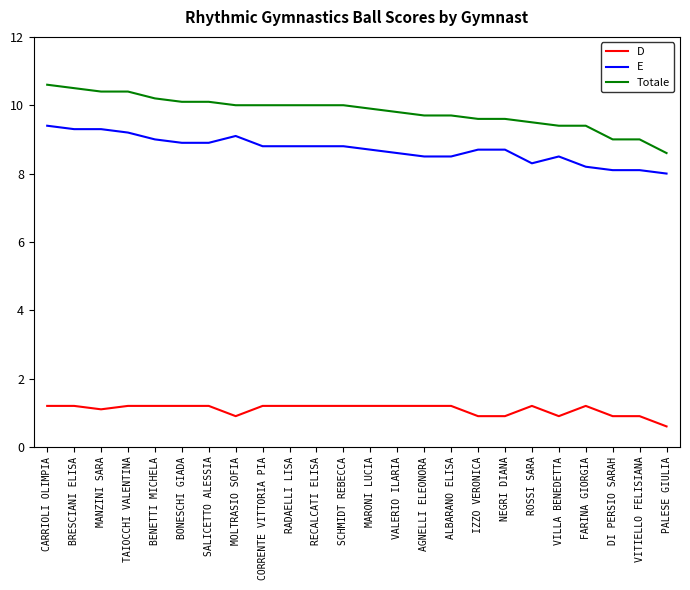

Reading left to right, what are all the values shown in this chart?

D: CARRIOLI OLIMPIA=1.2	BRESCIANI ELISA=1.2	MANZINI SARA=1.1	TAIOCCHI VALENTINA=1.2	BENETTI MICHELA=1.2	BONESCHI GIADA=1.2	SALICETTO ALESSIA=1.2	MOLTRASIO SOFIA=0.9	CORRENTE VITTORIA PIA=1.2	RADAELLI LISA=1.2	RECALCATI ELISA=1.2	SCHMIDT REBECCA=1.2	MARONI LUCIA=1.2	VALERIO ILARIA=1.2	AGNELLI ELEONORA=1.2	ALBARANO ELISA=1.2	IZZO VERONICA=0.9	NEGRI DIANA=0.9	ROSSI SARA=1.2	VILLA BENEDETTA=0.9	FARINA GIORGIA=1.2	DI PERSIO SARAH=0.9	VITIELLO FELISIANA=0.9	PALESE GIULIA=0.6
E: CARRIOLI OLIMPIA=9.4	BRESCIANI ELISA=9.3	MANZINI SARA=9.3	TAIOCCHI VALENTINA=9.2	BENETTI MICHELA=9.0	BONESCHI GIADA=8.9	SALICETTO ALESSIA=8.9	MOLTRASIO SOFIA=9.1	CORRENTE VITTORIA PIA=8.8	RADAELLI LISA=8.8	RECALCATI ELISA=8.8	SCHMIDT REBECCA=8.8	MARONI LUCIA=8.7	VALERIO ILARIA=8.6	AGNELLI ELEONORA=8.5	ALBARANO ELISA=8.5	IZZO VERONICA=8.7	NEGRI DIANA=8.7	ROSSI SARA=8.3	VILLA BENEDETTA=8.5	FARINA GIORGIA=8.2	DI PERSIO SARAH=8.1	VITIELLO FELISIANA=8.1	PALESE GIULIA=8.0
Totale: CARRIOLI OLIMPIA=10.6	BRESCIANI ELISA=10.5	MANZINI SARA=10.4	TAIOCCHI VALENTINA=10.4	BENETTI MICHELA=10.2	BONESCHI GIADA=10.1	SALICETTO ALESSIA=10.1	MOLTRASIO SOFIA=10.0	CORRENTE VITTORIA PIA=10.0	RADAELLI LISA=10.0	RECALCATI ELISA=10.0	SCHMIDT REBECCA=10.0	MARONI LUCIA=9.9	VALERIO ILARIA=9.8	AGNELLI ELEONORA=9.7	ALBARANO ELISA=9.7	IZZO VERONICA=9.6	NEGRI DIANA=9.6	ROSSI SARA=9.5	VILLA BENEDETTA=9.4	FARINA GIORGIA=9.4	DI PERSIO SARAH=9.0	VITIELLO FELISIANA=9.0	PALESE GIULIA=8.6